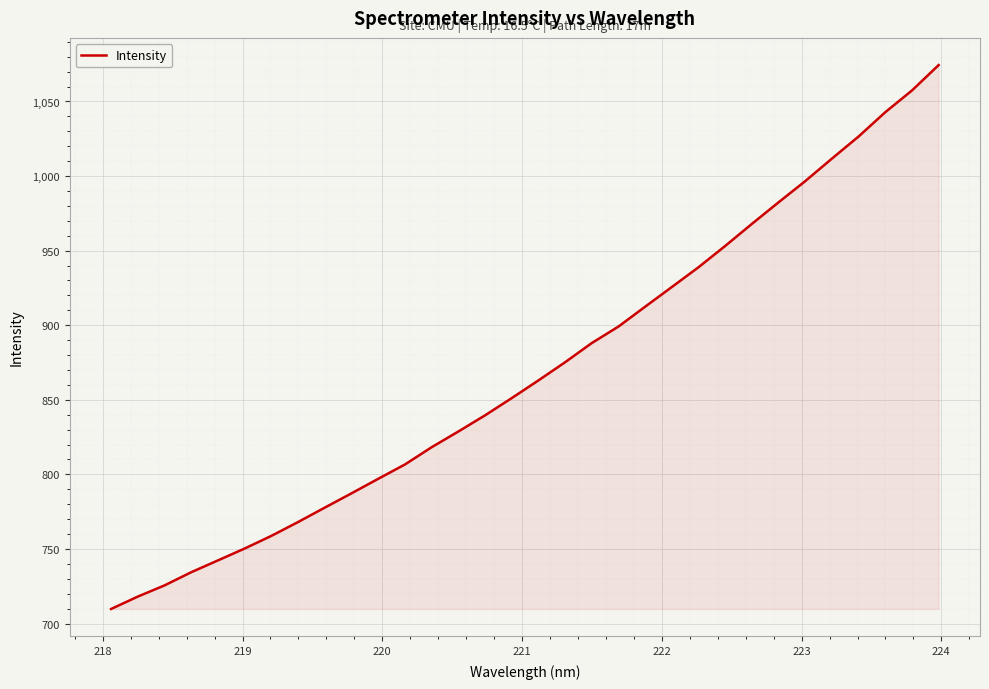

What is the minimum value shown in the chart?

709.8